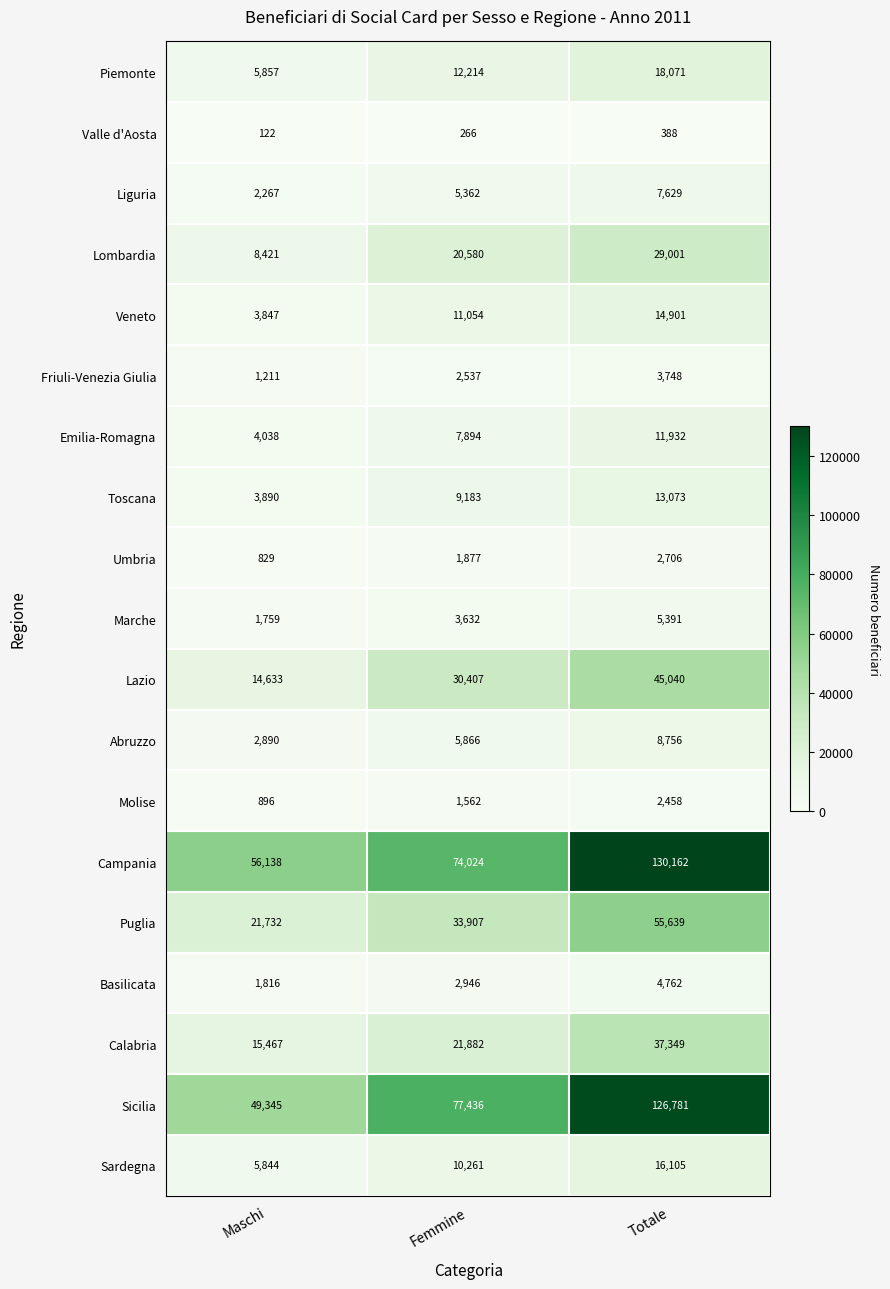

True or false: Calabria has a value of 55169 at Totale.

False